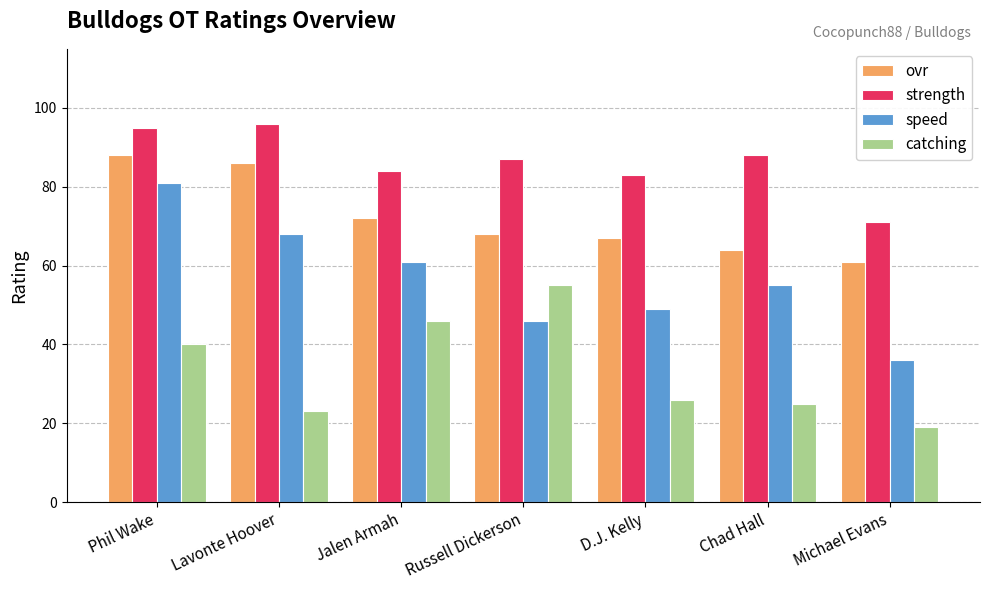

What is the label of the 3rd bar from the right?

D.J. Kelly